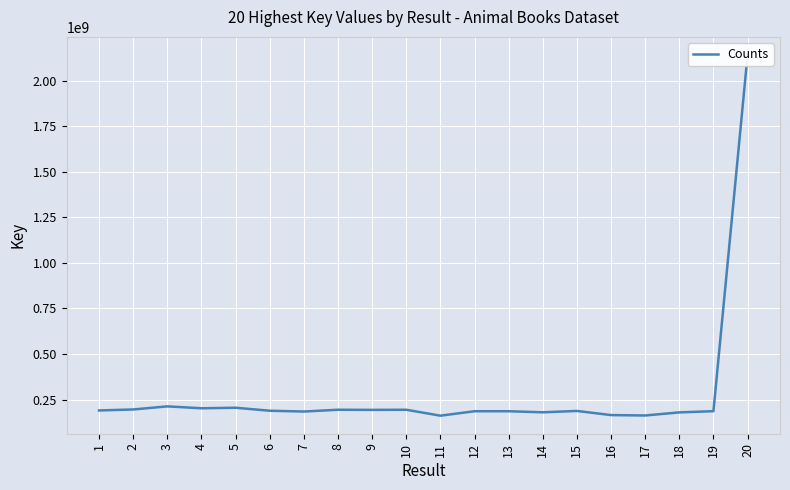

Reading left to right, list all the values displayed in this chart.

1=190245303	2=195698401	3=212652086	4=202220826	5=205196175	6=188741981	7=184332023	8=194182241	9=193340386	10=194159479	11=161596558	12=185960516	13=185960477	14=180115094	15=187578835	16=164918787	17=162699019	18=179705075	19=186300034	20=2140741775